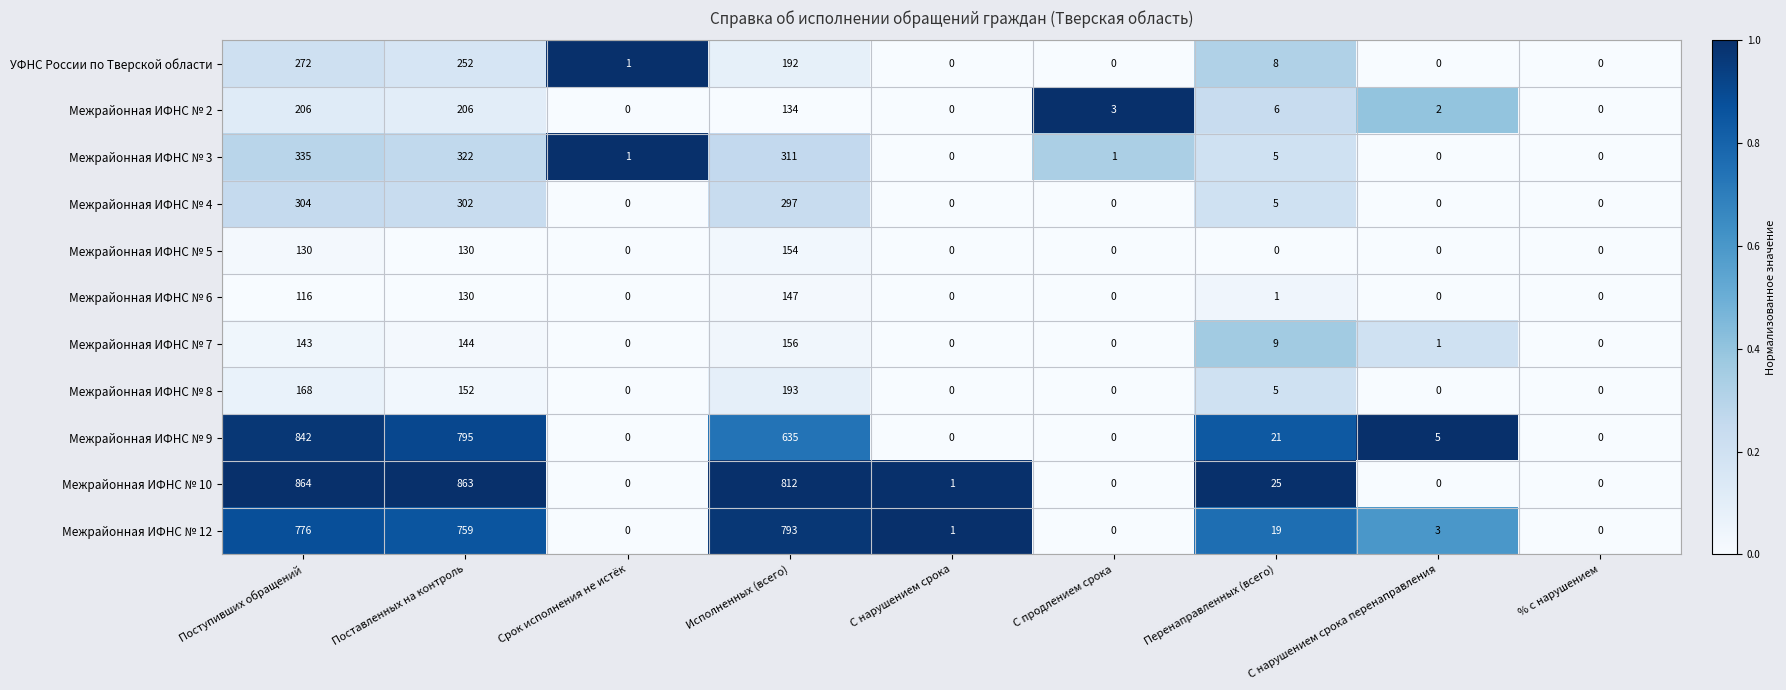

The value of Межрайонная ИФНС № 5 at Поступивших обращений is 130. True or false?

True